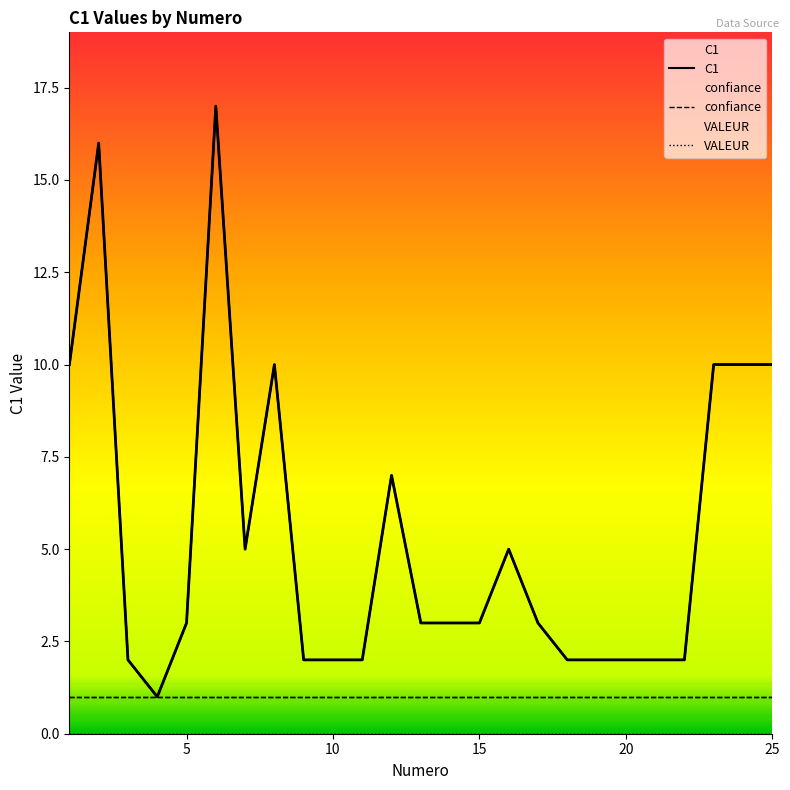

At which category is the sum across all series the highest?

6